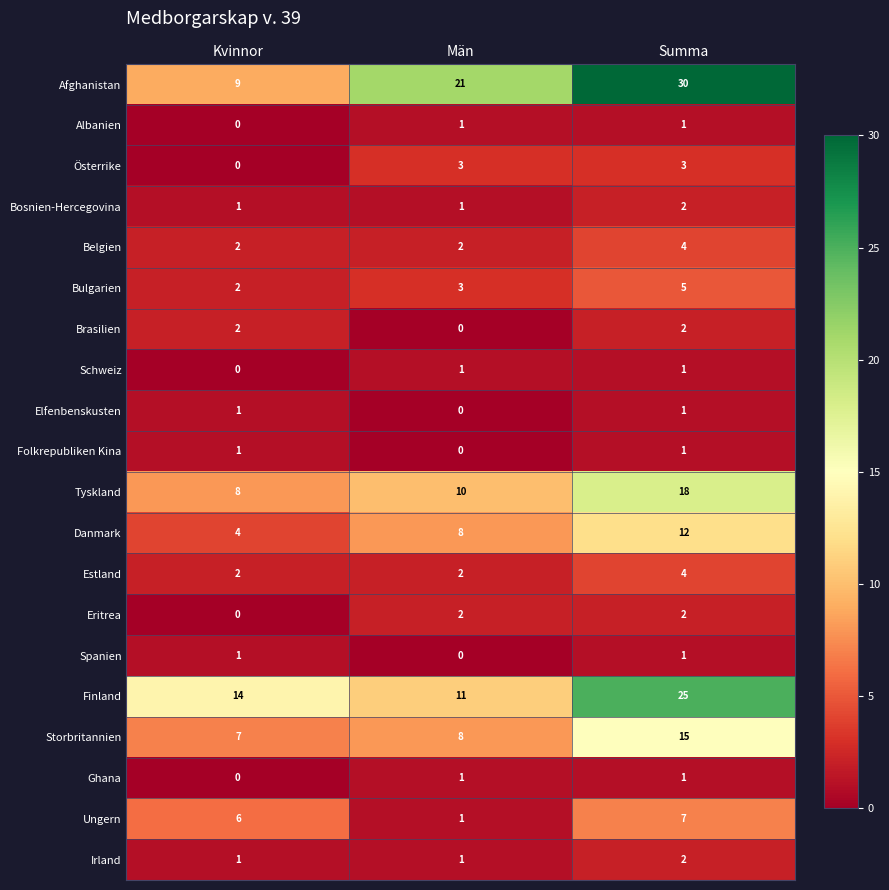

The value of Bulgarien at Kvinnor is 2. True or false?

True